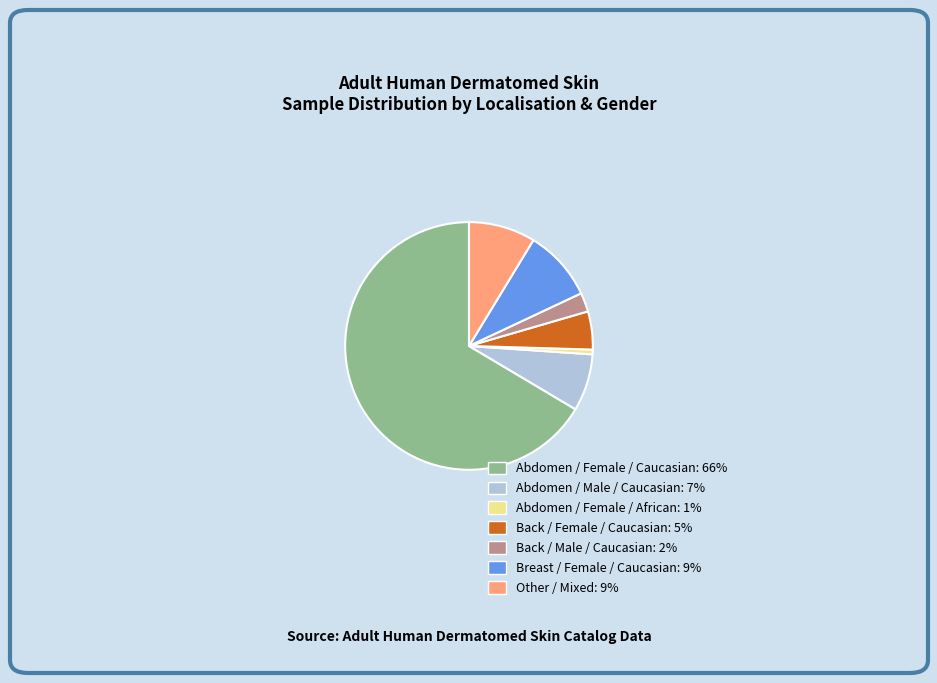

Is there any slice that represents more than half of the pie?

Yes